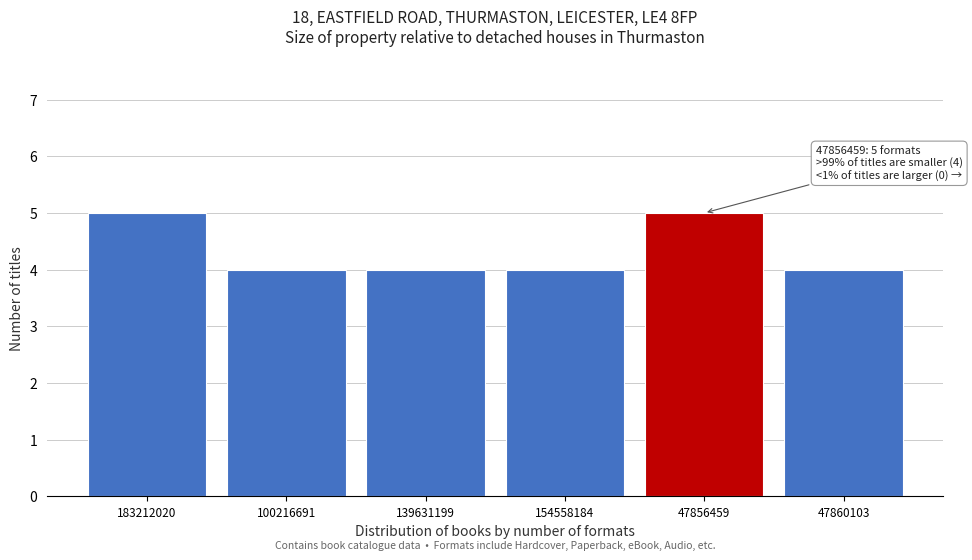

Reading left to right, extract all data points from this chart.

5	4	4	4	5	4